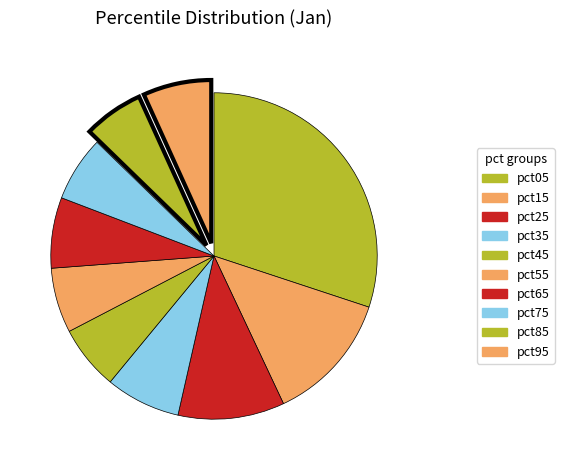

Count the number of slices in the pie.

10